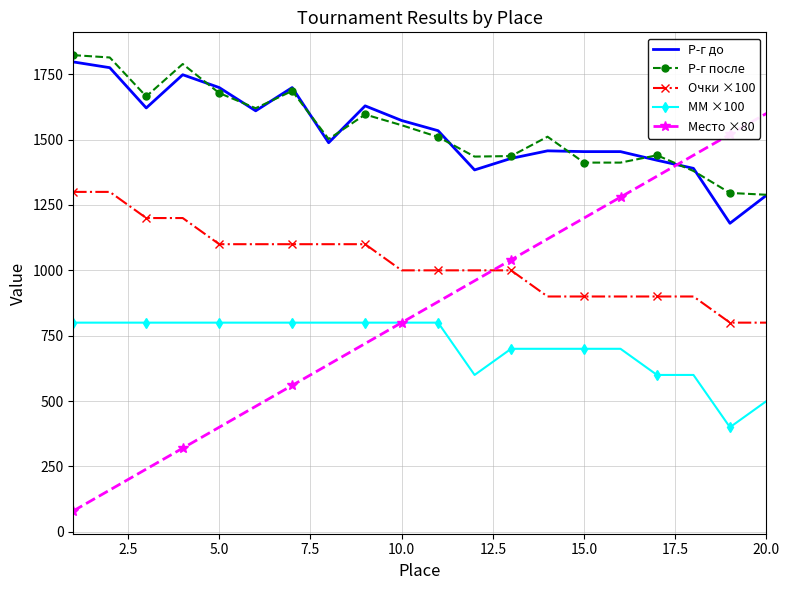

True or false: Р-г до and Очки ×100 intersect in this chart.

False